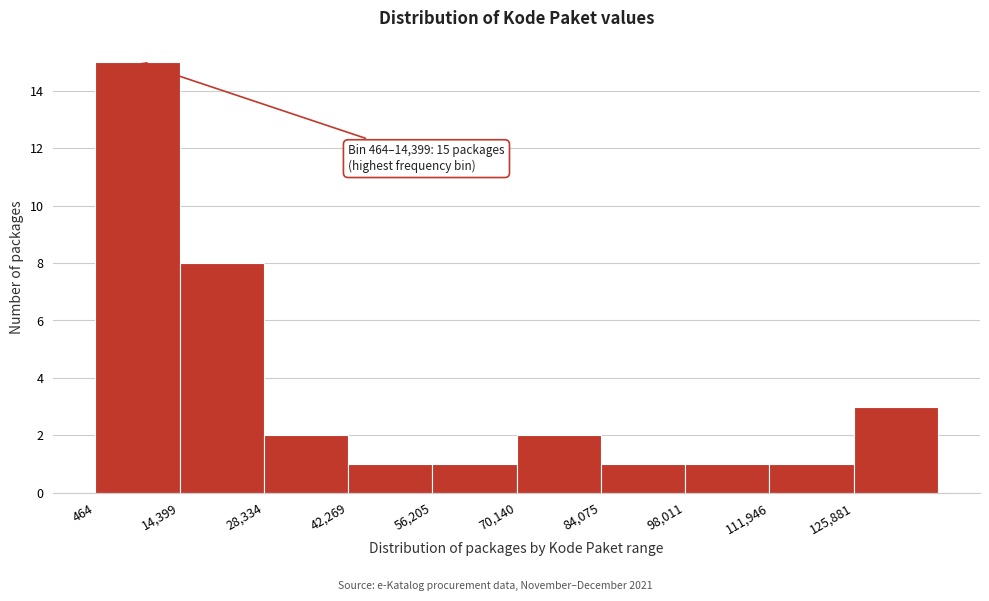

Which range on the x-axis has the tallest bar?

0 to 14000